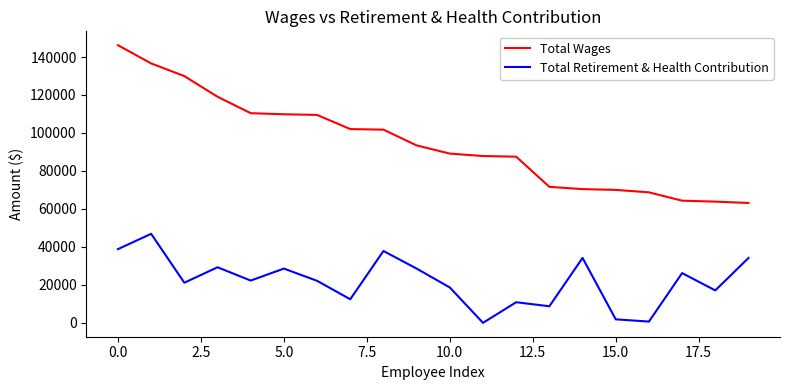

Which series has the largest range (max minus min)?

Total Wages